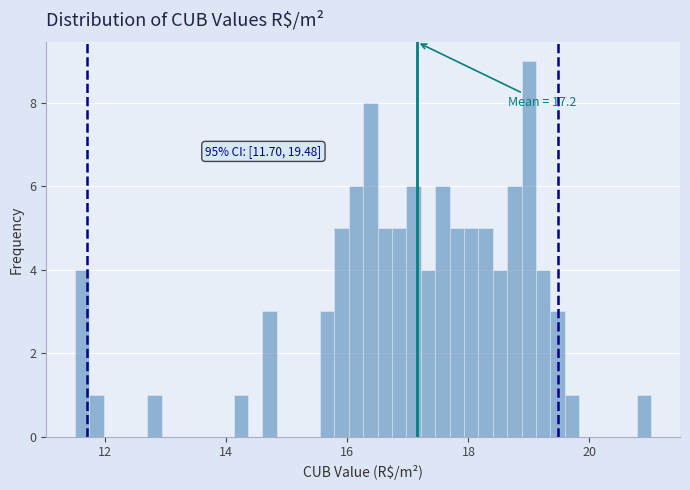

Around what value on the x-axis is the tallest bar? Give the approximate position of its centre, as read against the axis.

19.0